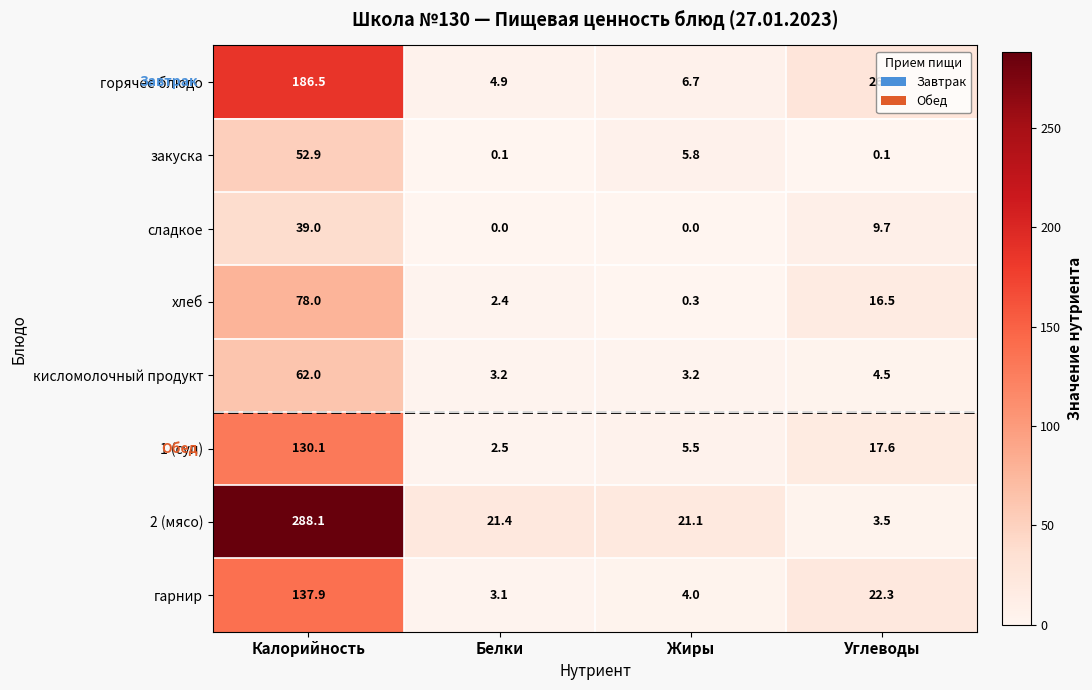

The 1 (суп) series shows 62.8 at Калорийность. True or false?

False